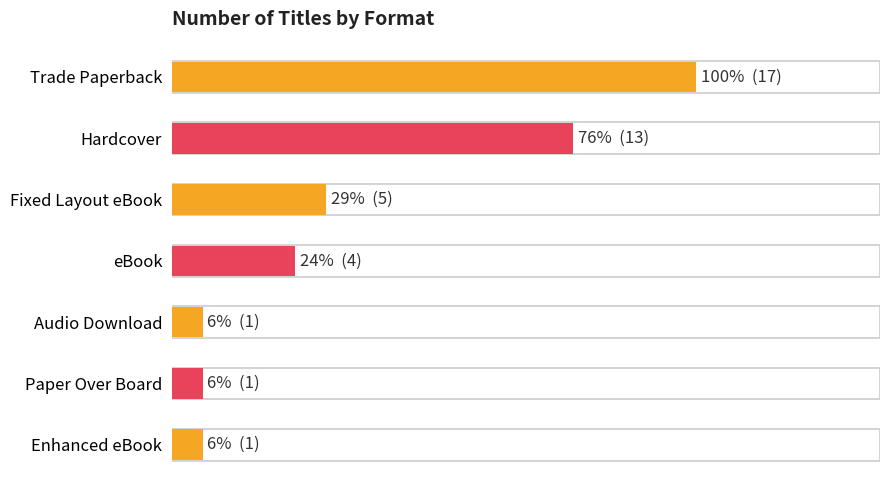

Does the chart contain any negative values?

No